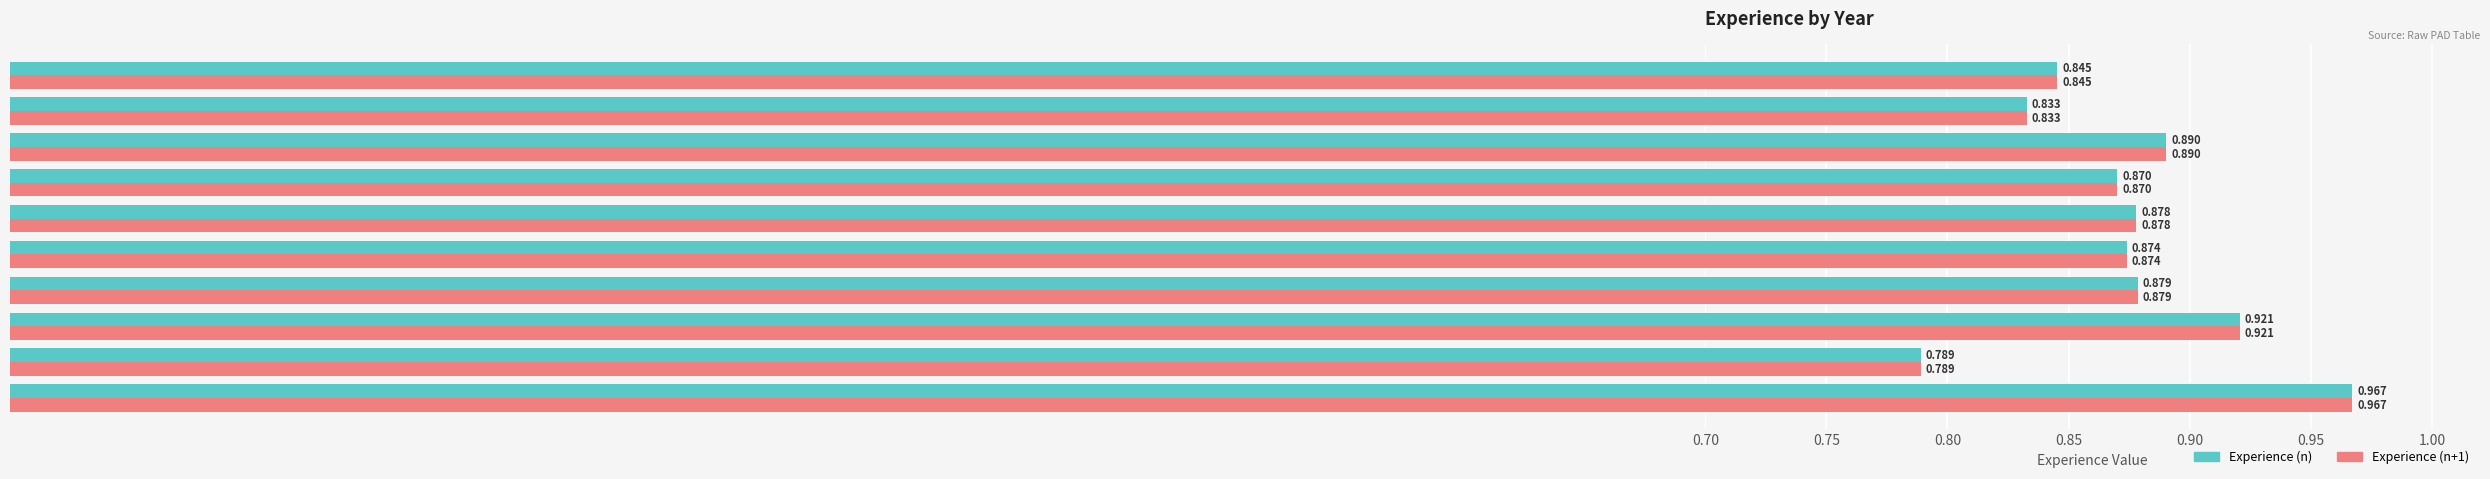

At which category is the sum across all series the highest?

2006